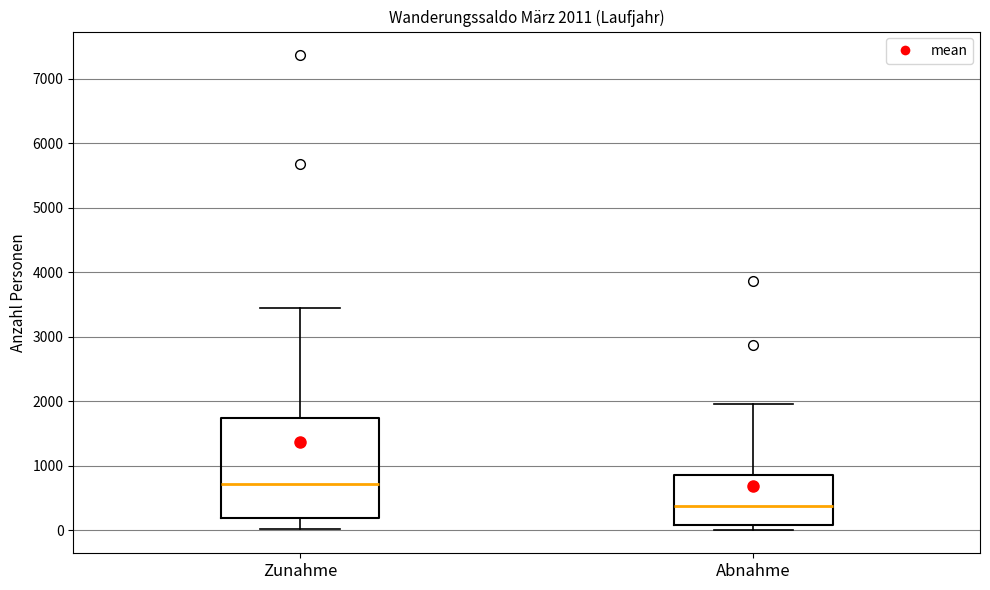

Comparing the boxes themselves (not the whiskers), which one is the tallest?

Zunahme